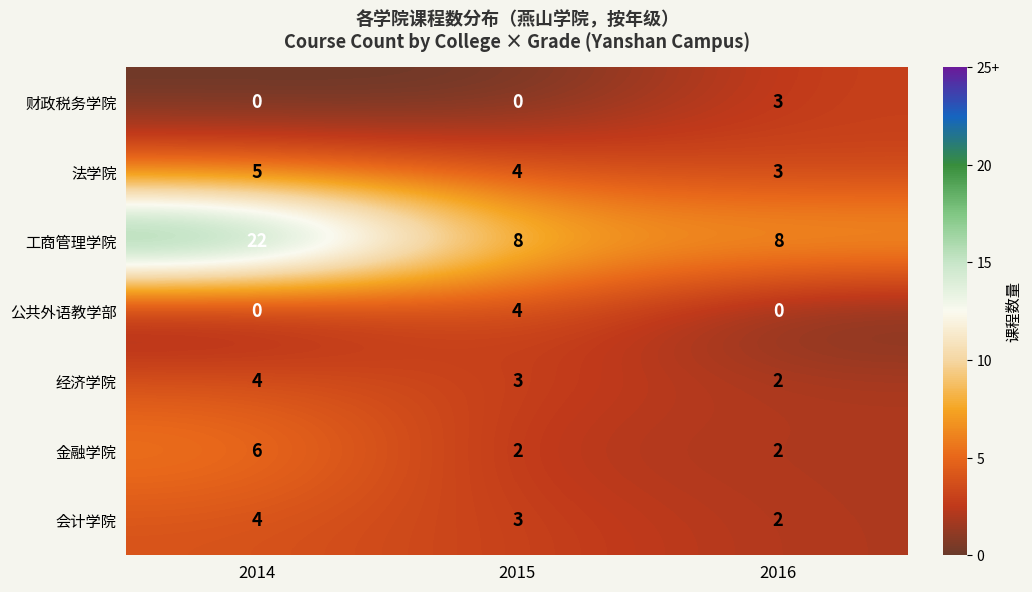

At which label does 法学院 first exceed 4?

2014